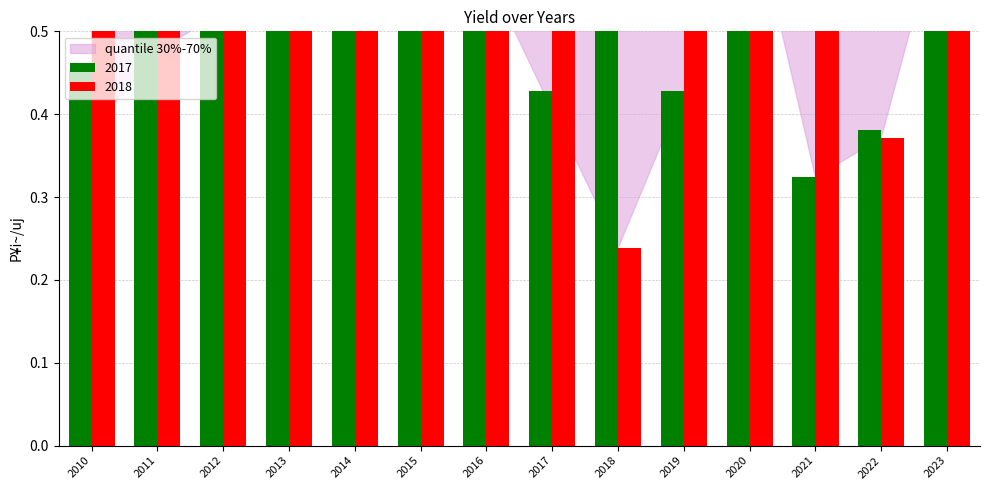

Is it true that 2018 equals 0.7 at 2012?

True